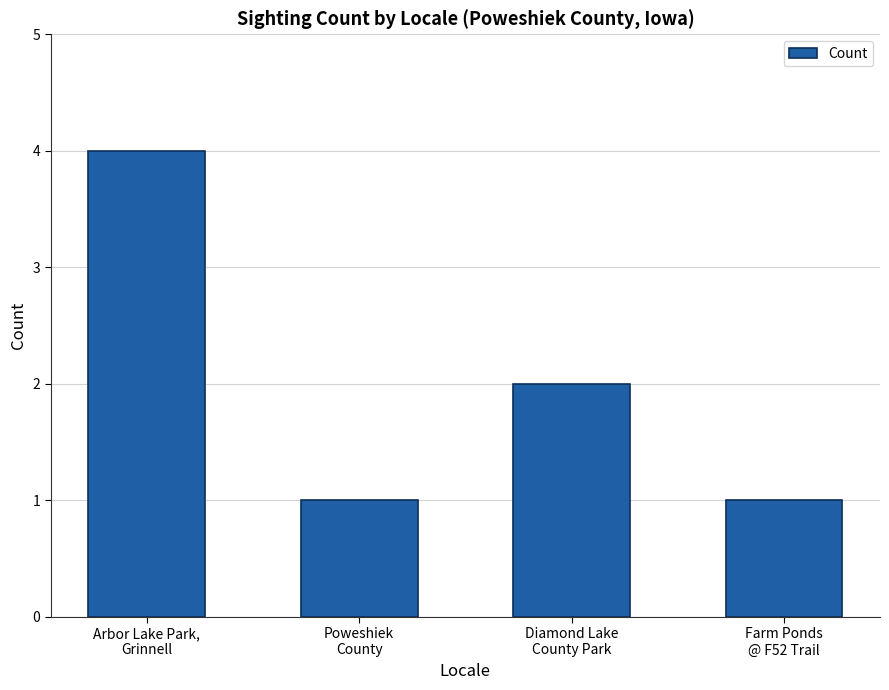

How many values are between 1 and 4?

4